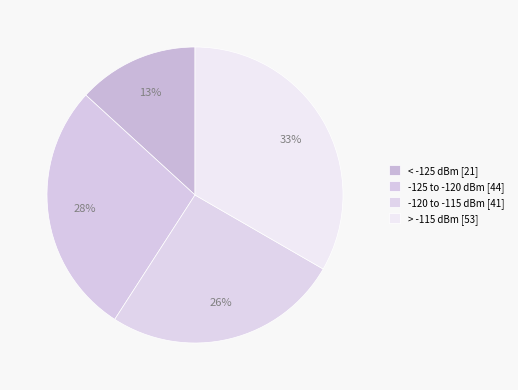

Count the number of slices in the pie.

4